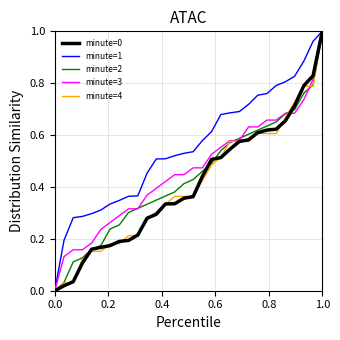

Which series has the largest total across all categories?

minute=1